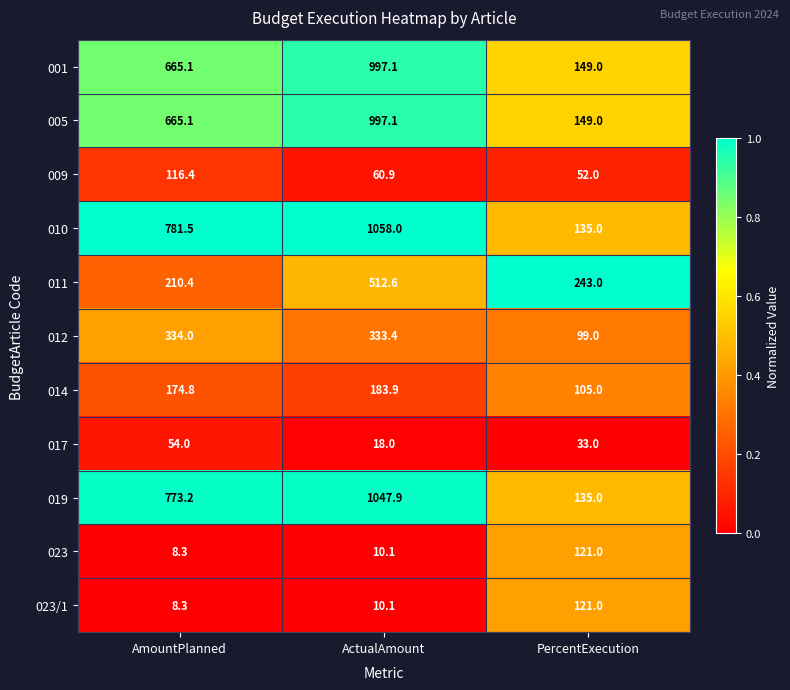

What is the total value across all series at ActualAmount?

5229.1